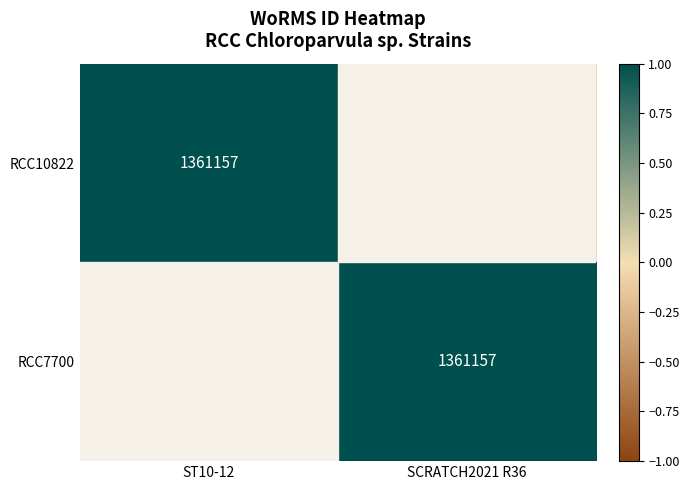

The value of RCC7700 at SCRATCH2021 R36 is 1361157. True or false?

True